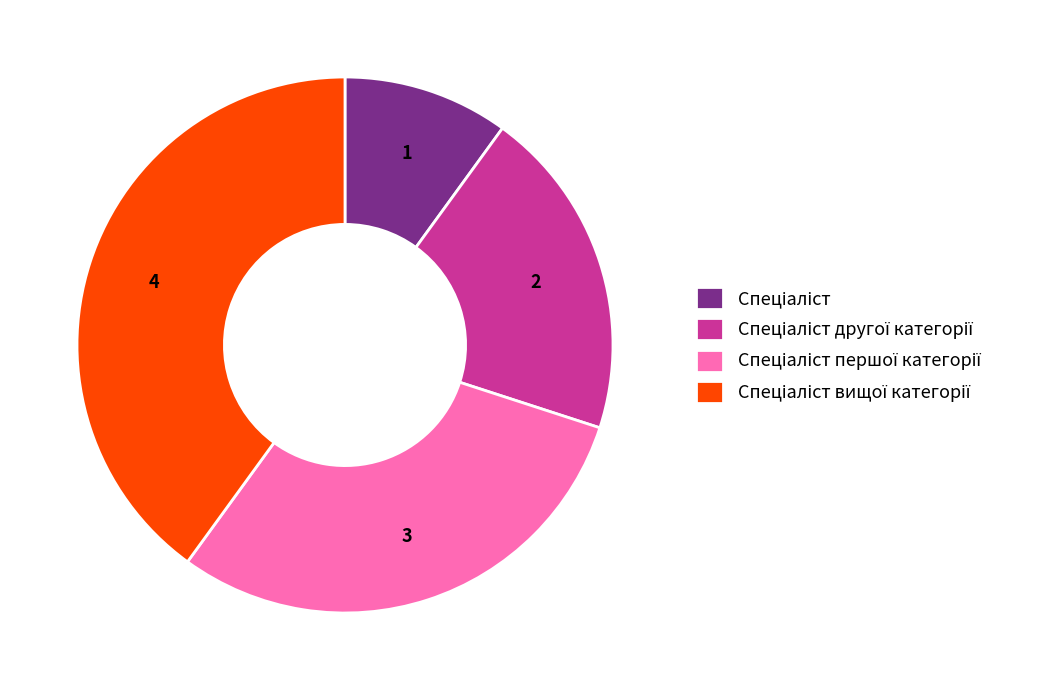

Is there any slice that represents more than half of the pie?

No